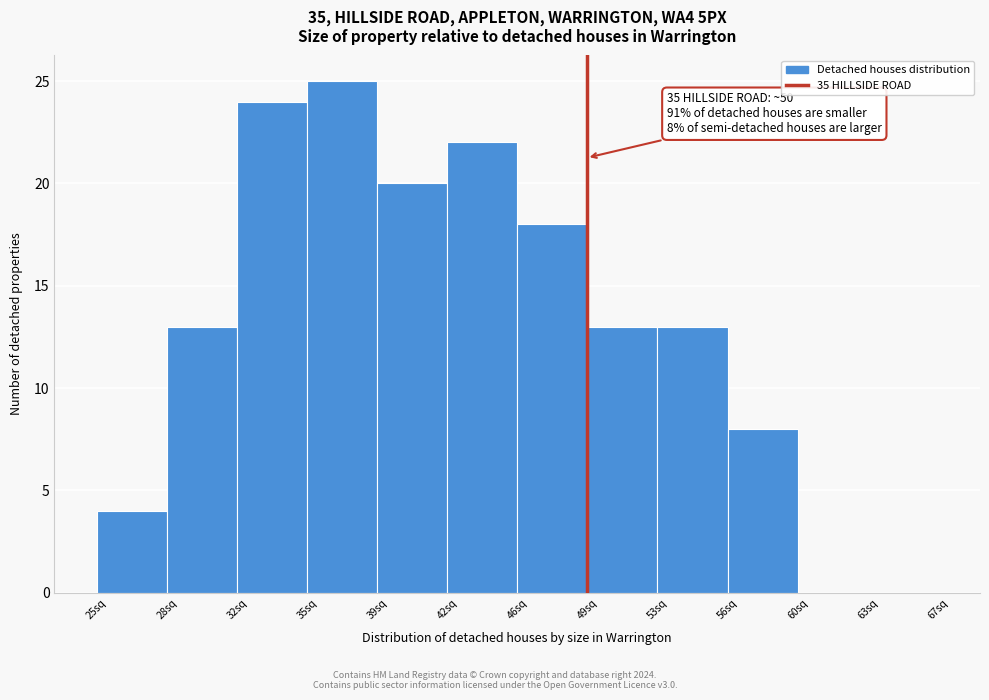

Reading left to right, what are all the values shown in this chart?

25sq=4	28sq=13	32sq=24	35sq=25	39sq=20	42sq=22	46sq=18	49sq=13	53sq=13	56sq=8	60sq=0	63sq=0